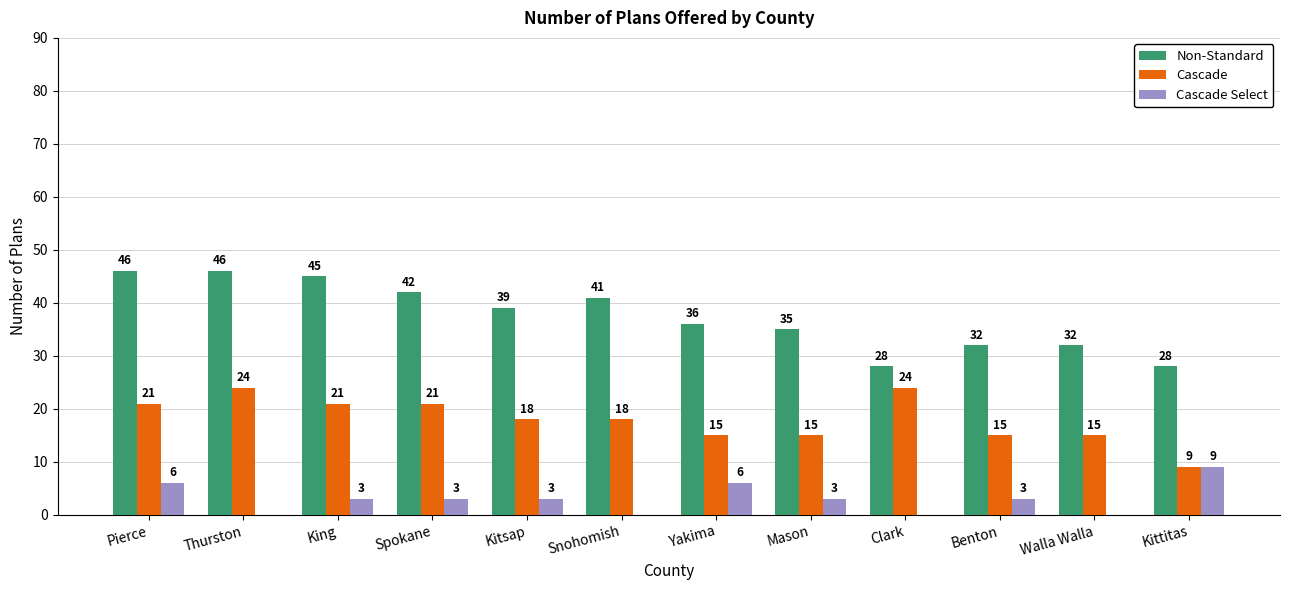

Reading left to right, what are all the values shown in this chart?

Non-Standard: Pierce=46	Thurston=46	King=45	Spokane=42	Kitsap=39	Snohomish=41	Yakima=36	Mason=35	Clark=28	Benton=32	Walla Walla=32	Kittitas=28
Cascade: Pierce=21	Thurston=24	King=21	Spokane=21	Kitsap=18	Snohomish=18	Yakima=15	Mason=15	Clark=24	Benton=15	Walla Walla=15	Kittitas=9
Cascade Select: Pierce=6	Thurston=0	King=3	Spokane=3	Kitsap=3	Snohomish=0	Yakima=6	Mason=3	Clark=0	Benton=3	Walla Walla=0	Kittitas=9